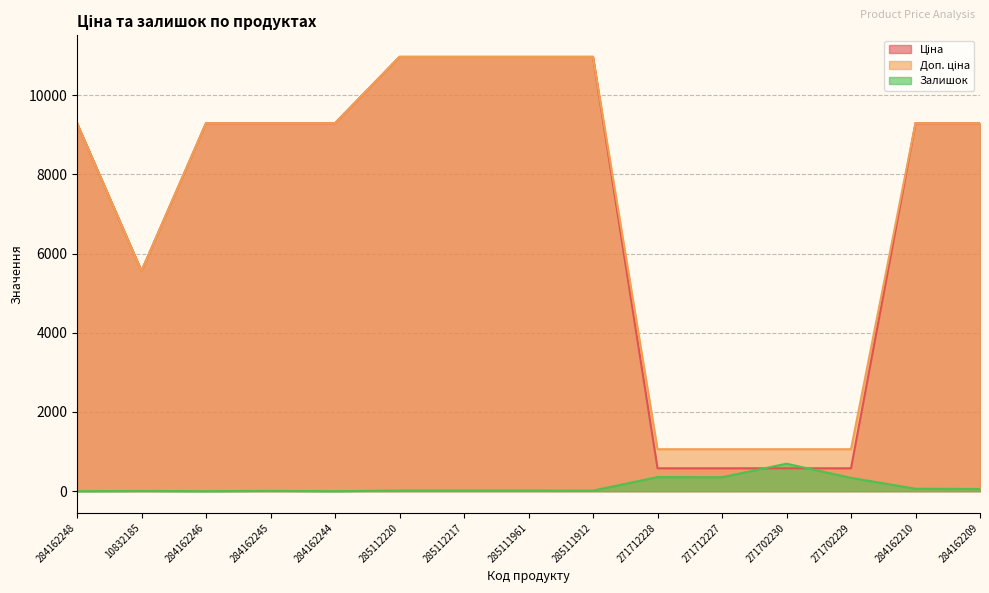

What position from the right is 285112220?

10